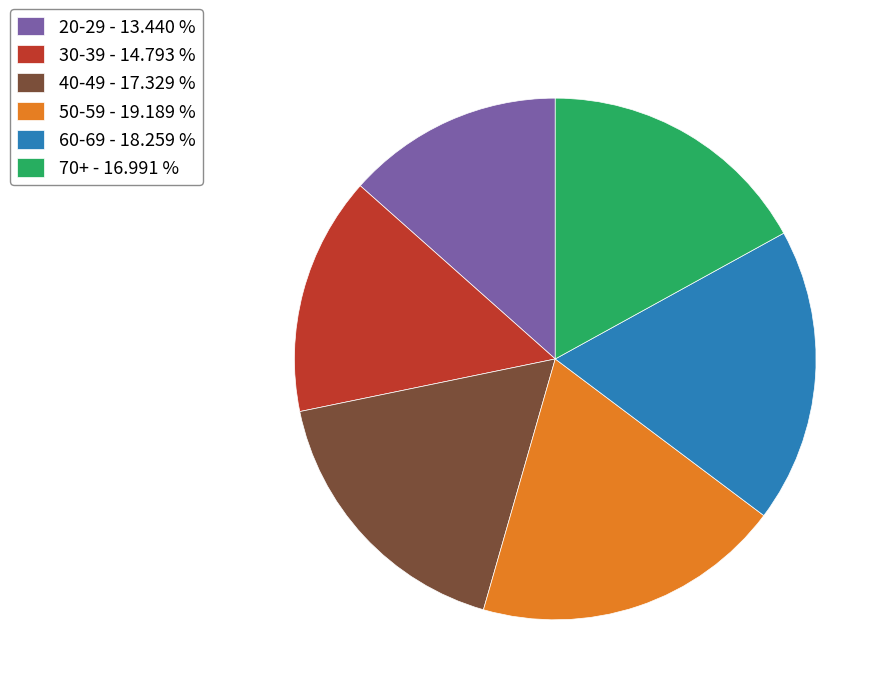

Does any single category account for the majority?

No